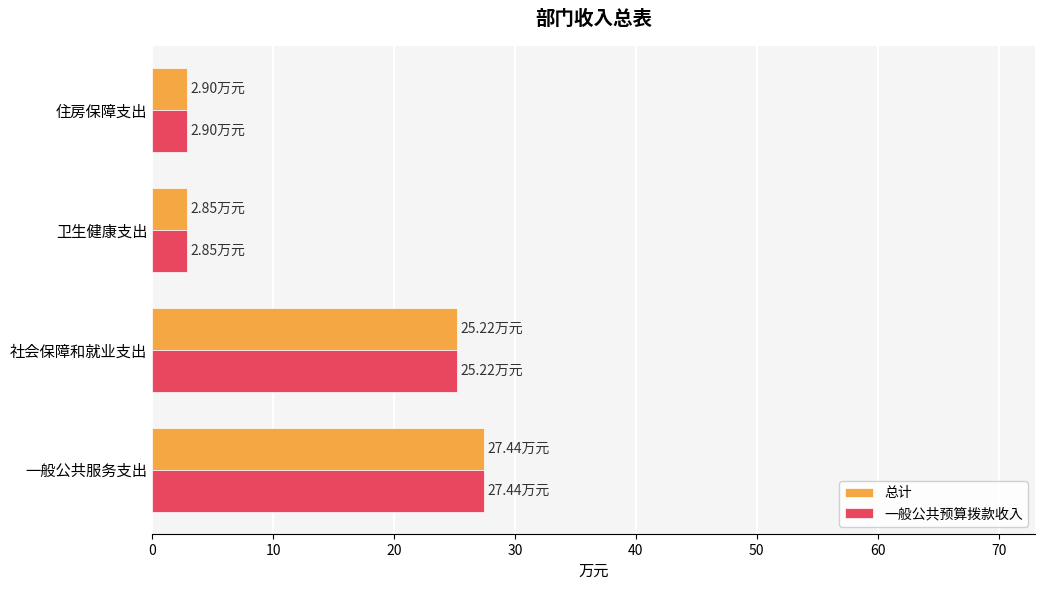

What is the difference between the maximum and minimum values in the 一般公共预算拨款收入 series?

24.6